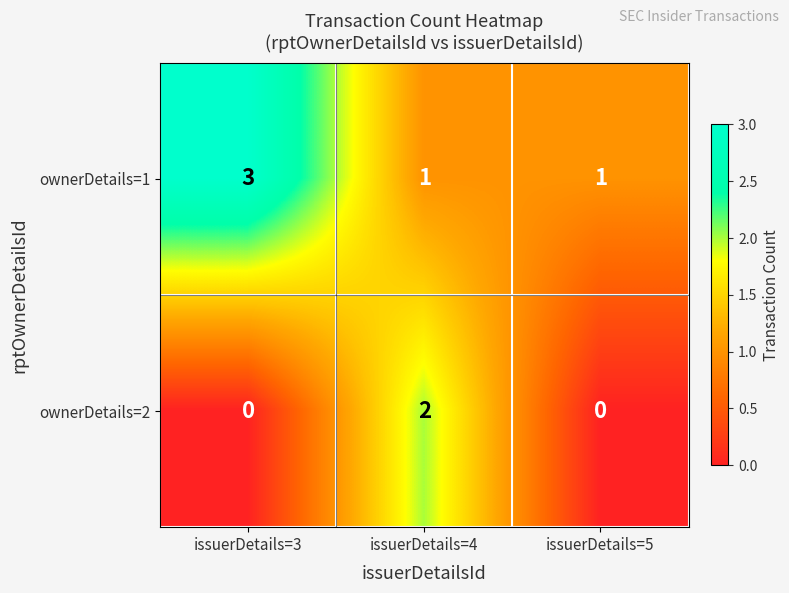

The ownerDetails=2 series shows 3 at issuerDetails=4. True or false?

False